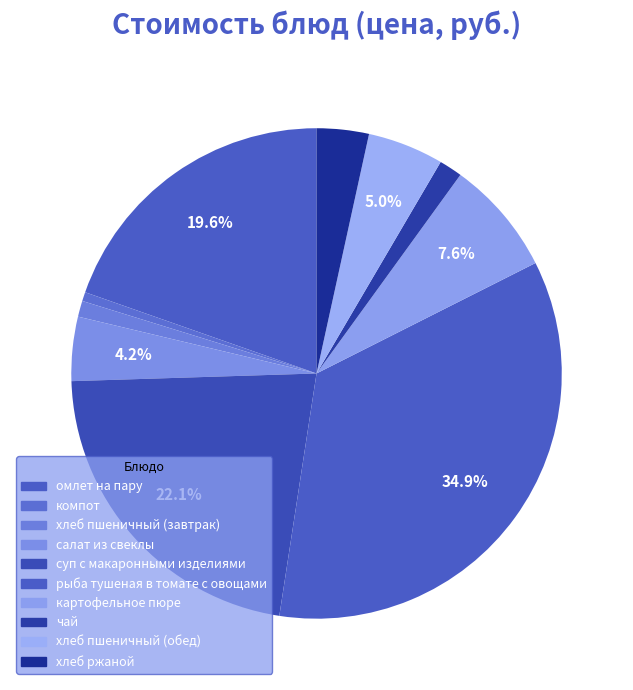

Rank the categories by value from highest to lowest.

рыба тушеная в томате с овощами, суп с макаронными изделиями, омлет на пару, картофельное пюре, хлеб пшеничный (обед), салат из свеклы, хлеб ржаной, чай, хлеб пшеничный (завтрак), компот